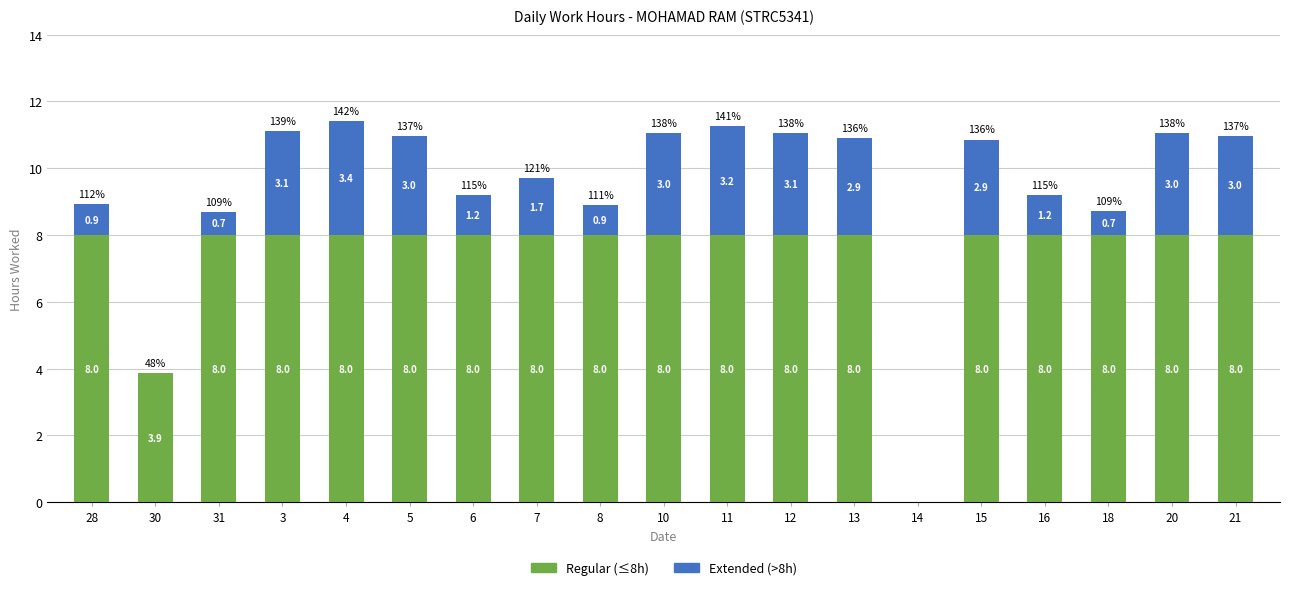

What is the total value across all series at 12?

11.1